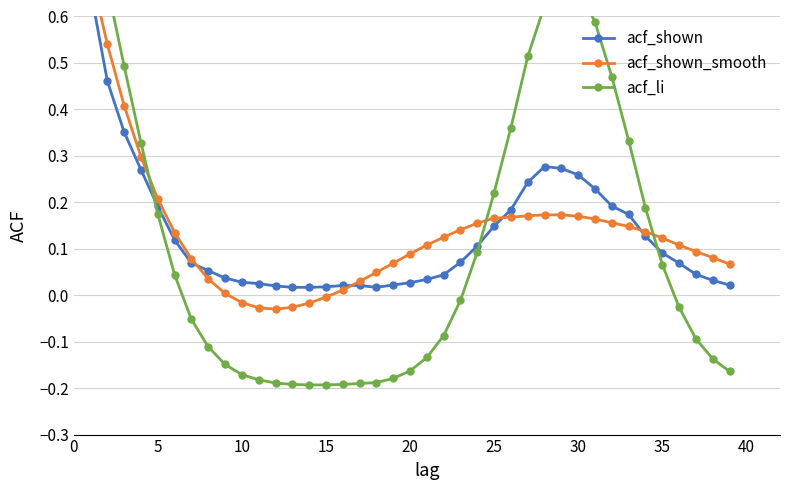

Does the chart display data point markers on the line(s)?

Yes